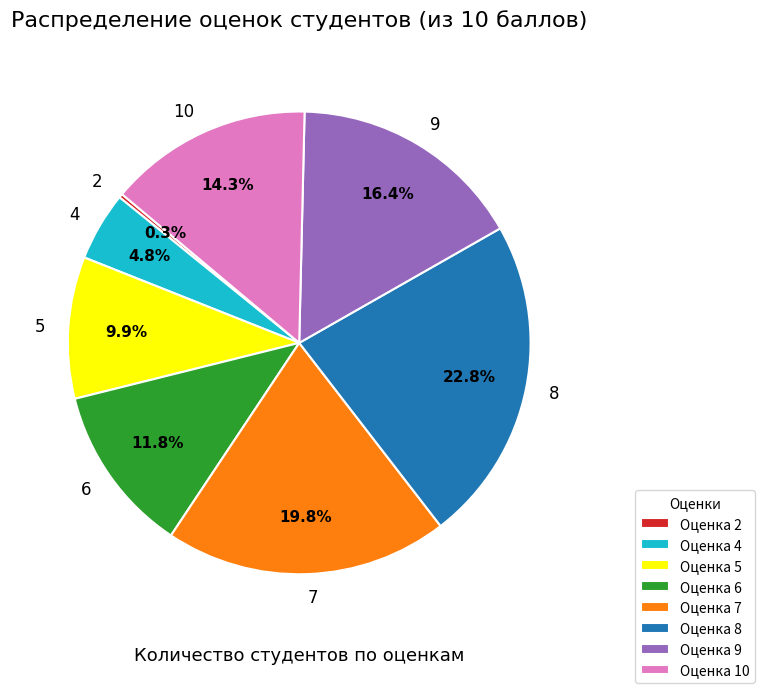

How much of the chart is everything except 8?

77.2%